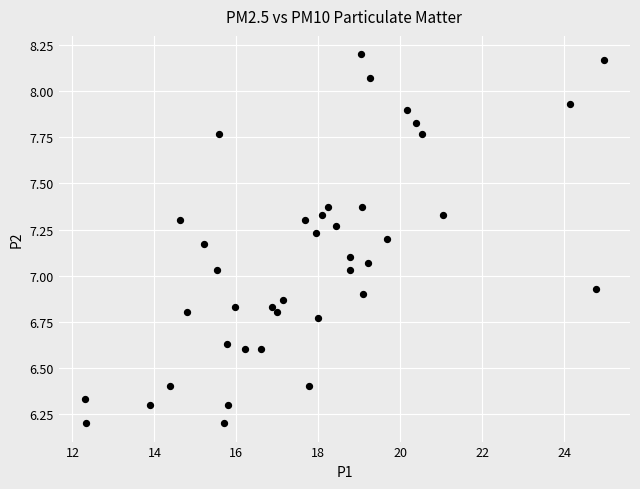

What is the range of X values (max minus min)?

12.7